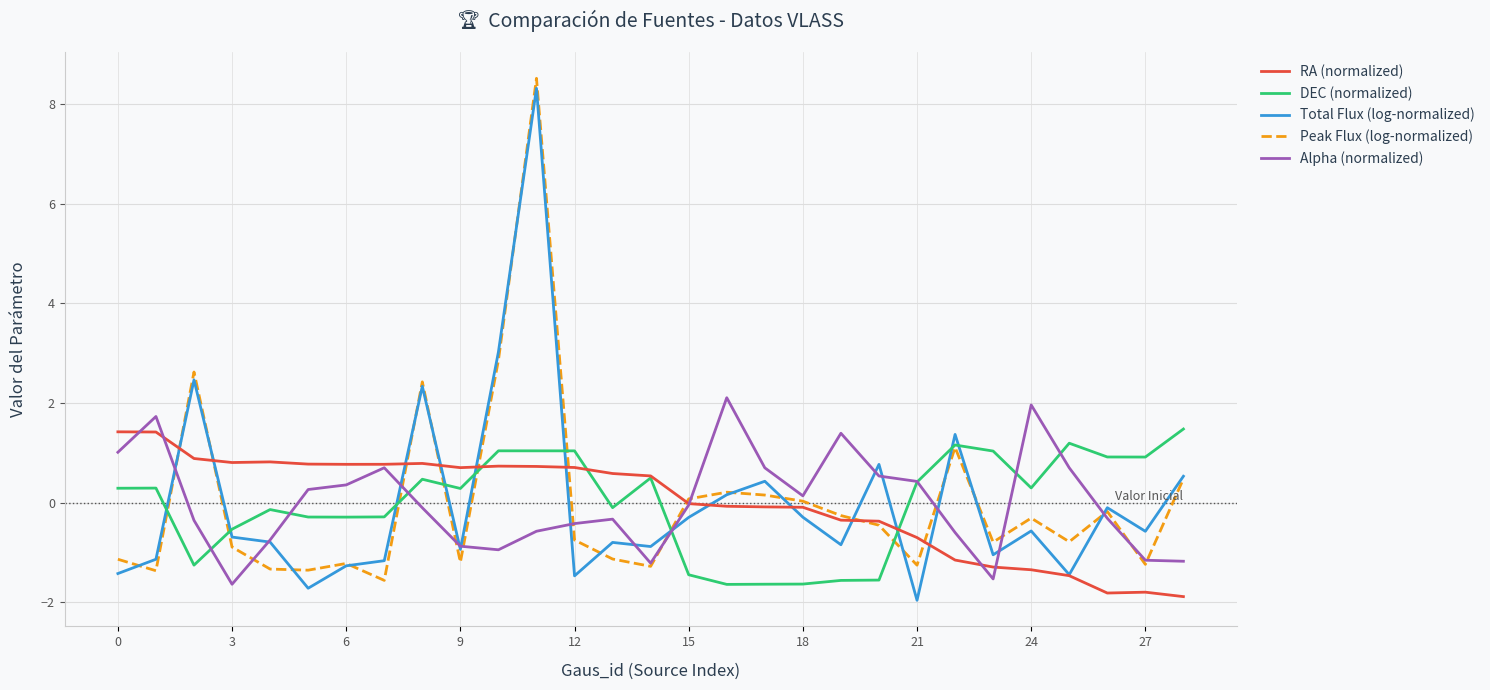

How many lines are shown in the chart?

5